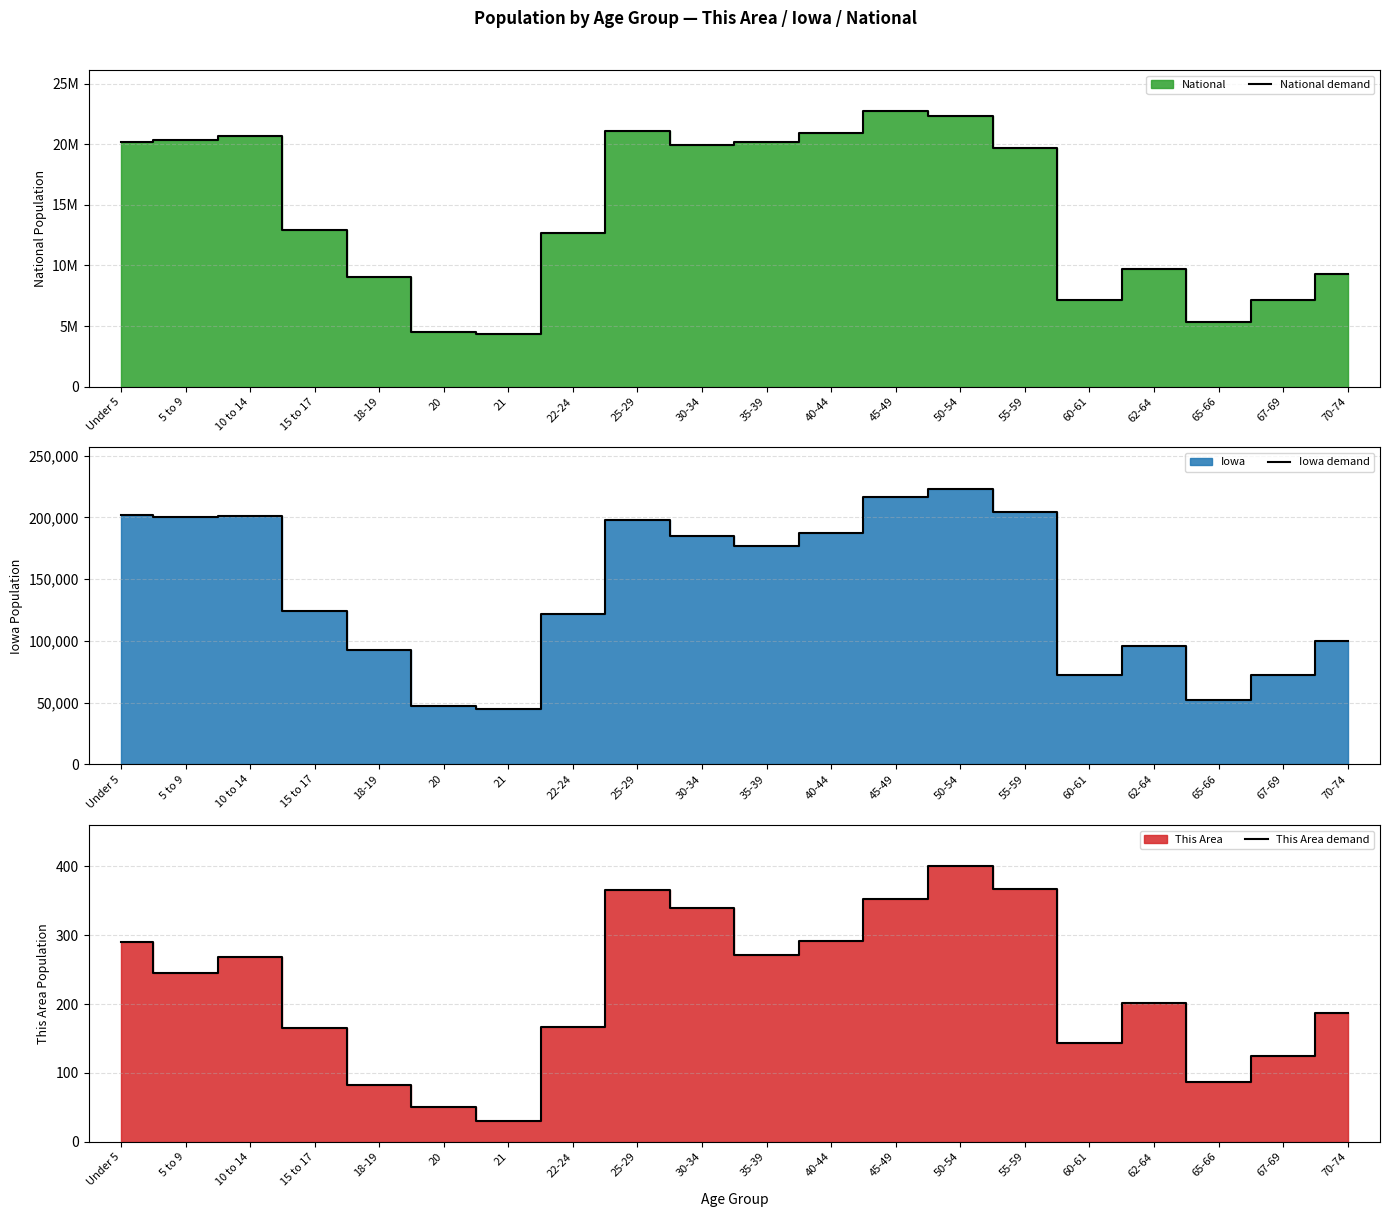

The value of This Area demand at 70-74 is 96. True or false?

False